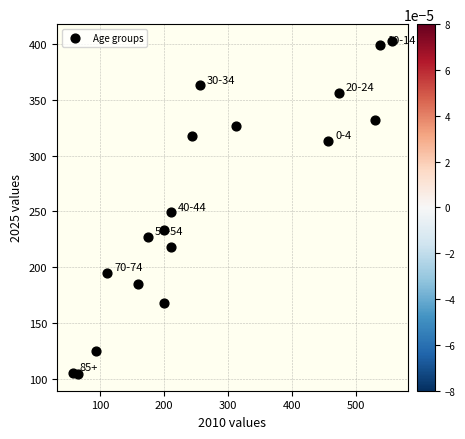

What Y value in the scatter plot is closest to 253?

249